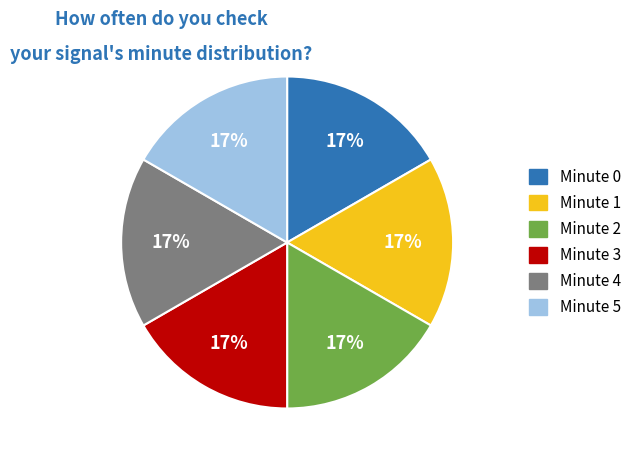

To the nearest percent, what percentage of the pie is Minute 3?

17%